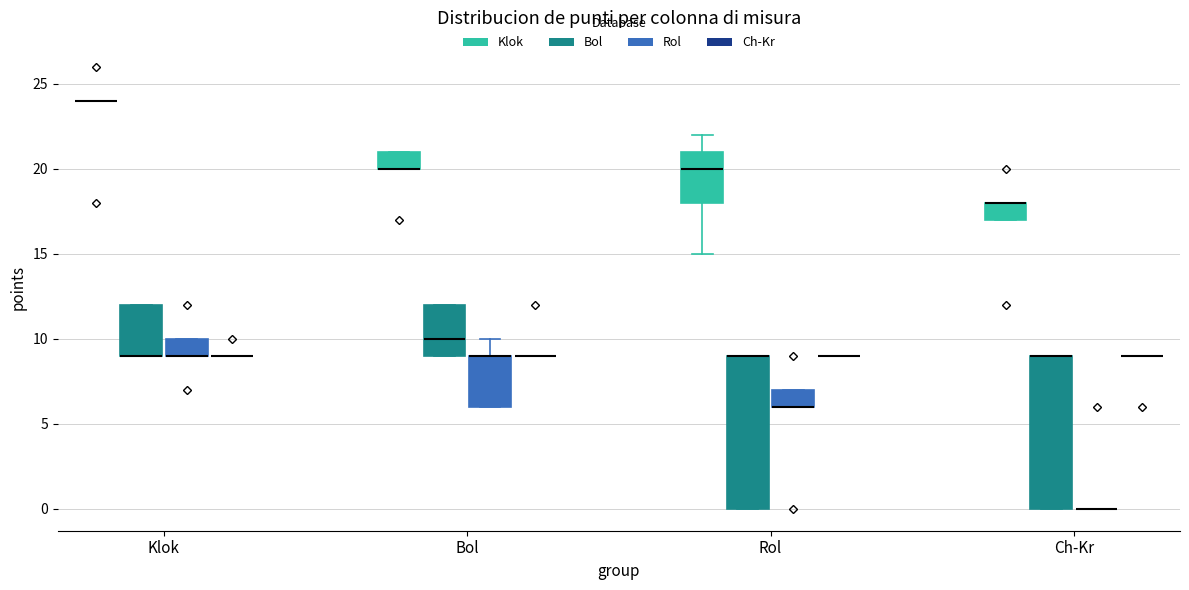

Reading left to right, read every box against the y-axis: the position of its median line, the range the box covers, and the ends of its whiskers. The values are not printed on the chart, so give them approximately, as read against the axis.

Klok (Klok): box collapsed to a line at 24, whiskers 24 to 24
Klok (Bol): median 9 (drawn on the box's lower edge), box 9 to 12, whiskers 9 to 12
Klok (Rol): median 9 (drawn on the box's lower edge), box 9 to 10, whiskers 9 to 10
Klok (Ch-Kr): box collapsed to a line at 9, whiskers 9 to 9
Bol (Klok): median 20 (drawn on the box's lower edge), box 20 to 21, whiskers 20 to 21
Bol (Bol): median 10, box 9 to 12, whiskers 9 to 12
Bol (Rol): median 9 (drawn on the box's upper edge), box 6 to 9, whiskers 6 to 10
Bol (Ch-Kr): box collapsed to a line at 9, whiskers 9 to 9
Rol (Klok): median 20, box 18 to 21, whiskers 15 to 22
Rol (Bol): median 9 (drawn on the box's upper edge), box 0 to 9, whiskers 0 to 9
Rol (Rol): median 6 (drawn on the box's lower edge), box 6 to 7, whiskers 6 to 7
Rol (Ch-Kr): box collapsed to a line at 9, whiskers 9 to 9
Ch-Kr (Klok): median 18 (drawn on the box's upper edge), box 17 to 18, whiskers 17 to 18
Ch-Kr (Bol): median 9 (drawn on the box's upper edge), box 0 to 9, whiskers 0 to 9
Ch-Kr (Rol): box collapsed to a line at 0, whiskers 0 to 0
Ch-Kr (Ch-Kr): box collapsed to a line at 9, whiskers 9 to 9